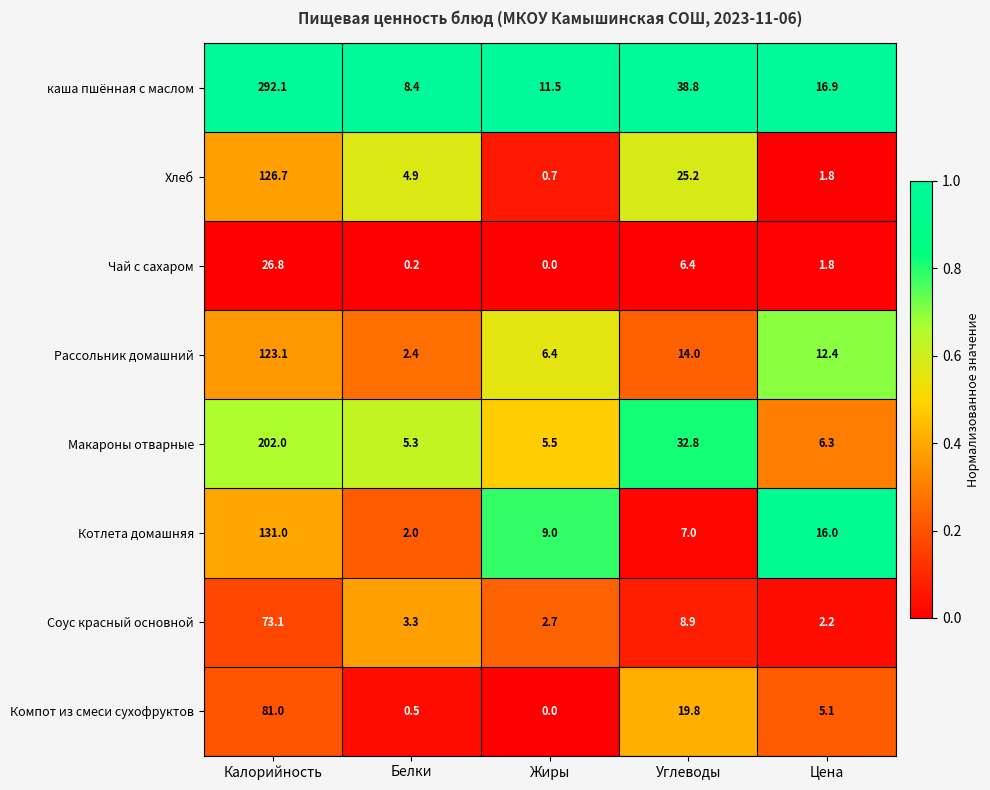

How many series are shown in this chart?

8